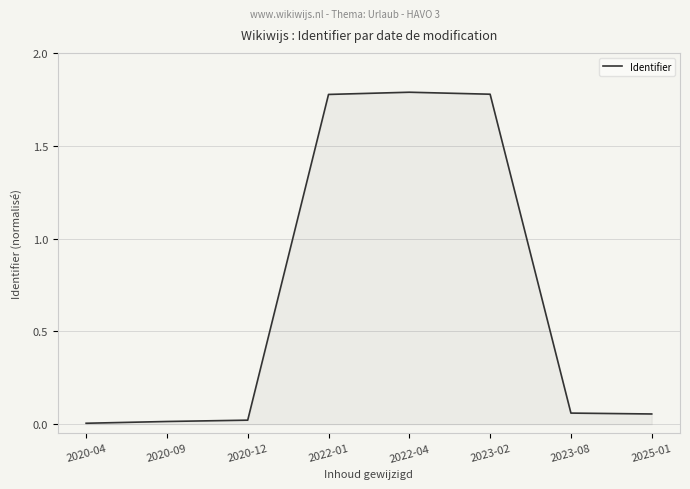

What is the ratio of the value at 2022-04 to the value at 2022-01?

1.0